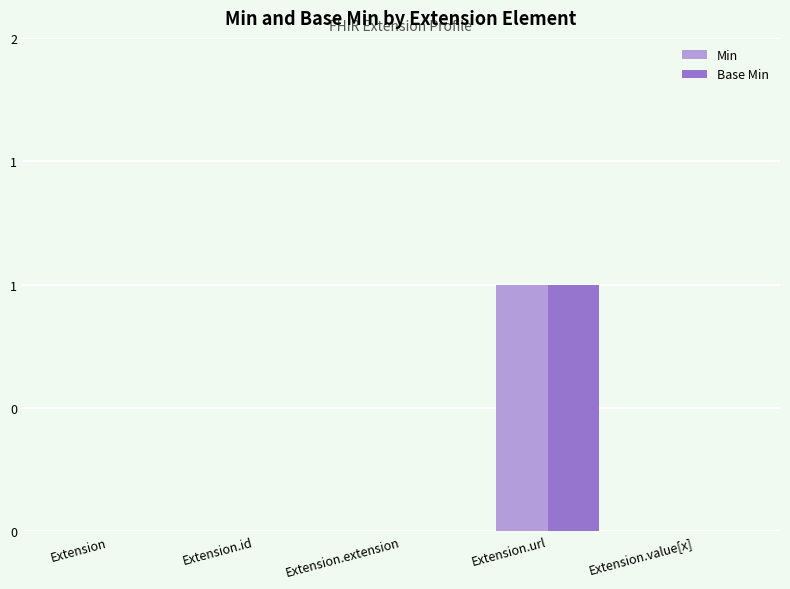

What is the label of the 2nd bar from the left?

Extension.id